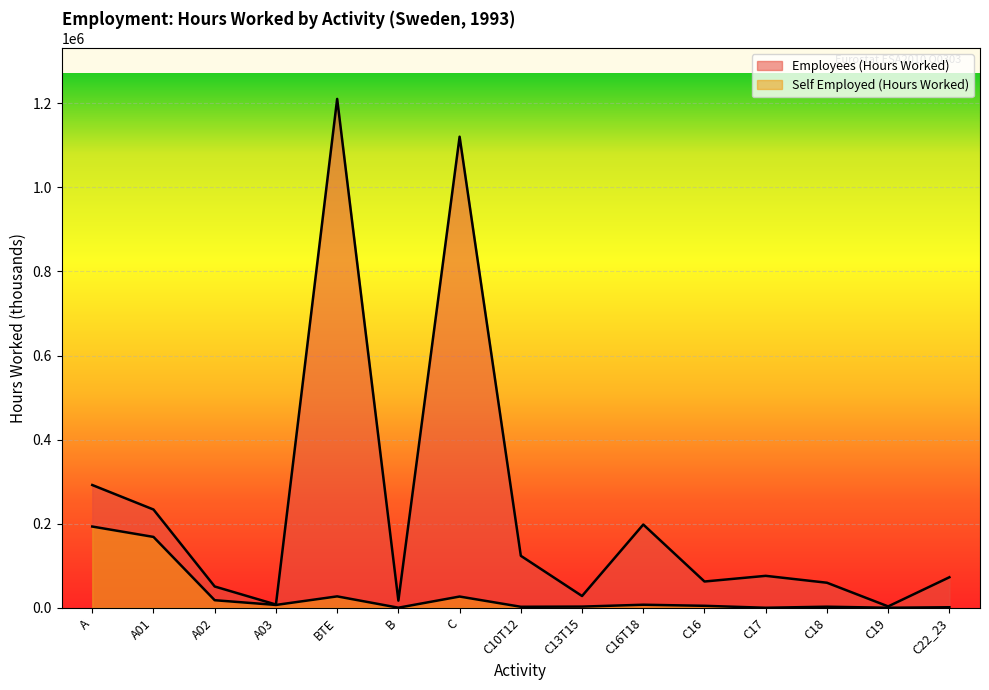

Reading left to right, transcribe all the data shown in this chart.

Employees (Hours Worked): 291990	233700	50590	7700	1210390	16910	1120480	123600	27980	197980	62470	75950	59560	3240	72590
Self Employed (Hours Worked): 193210	168520	17970	6720	27110	180	26710	2340	2780	7210	4670	0	2540	0	1240